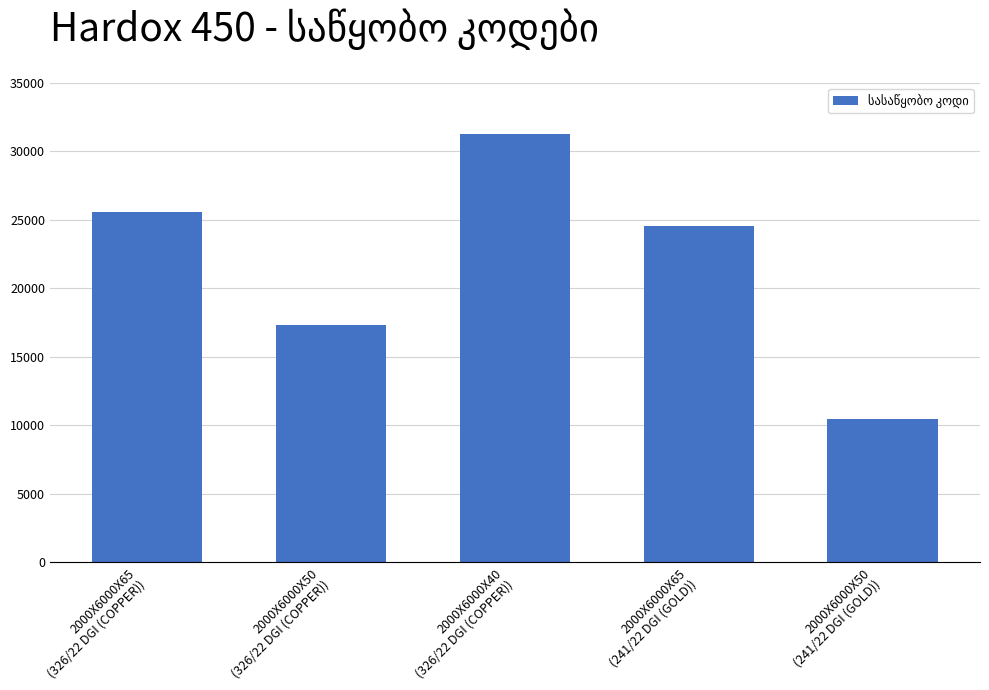

What is the value of the 2nd bar from the left?

17341